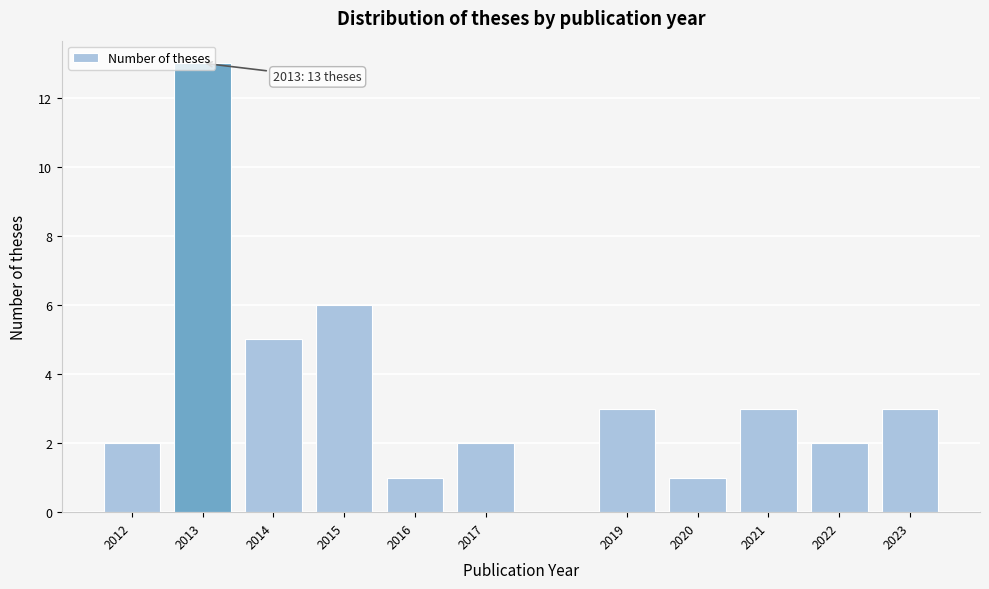

What is the greatest value displayed?

13